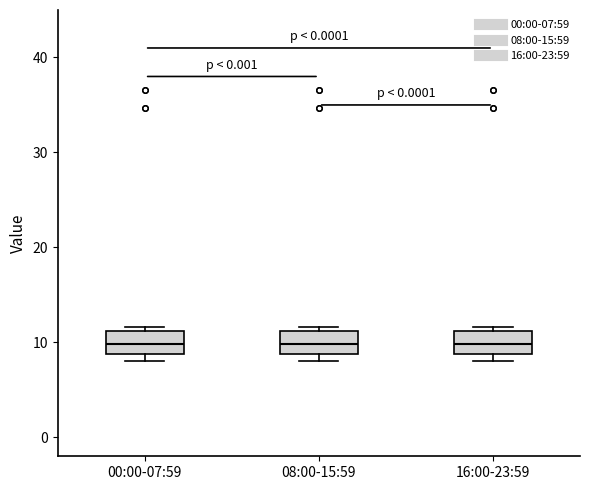

Where does the median line of the box for 00:00-07:59 sit on the y-axis? The values are not printed on the chart, so give them approximately, as read against the axis.

10